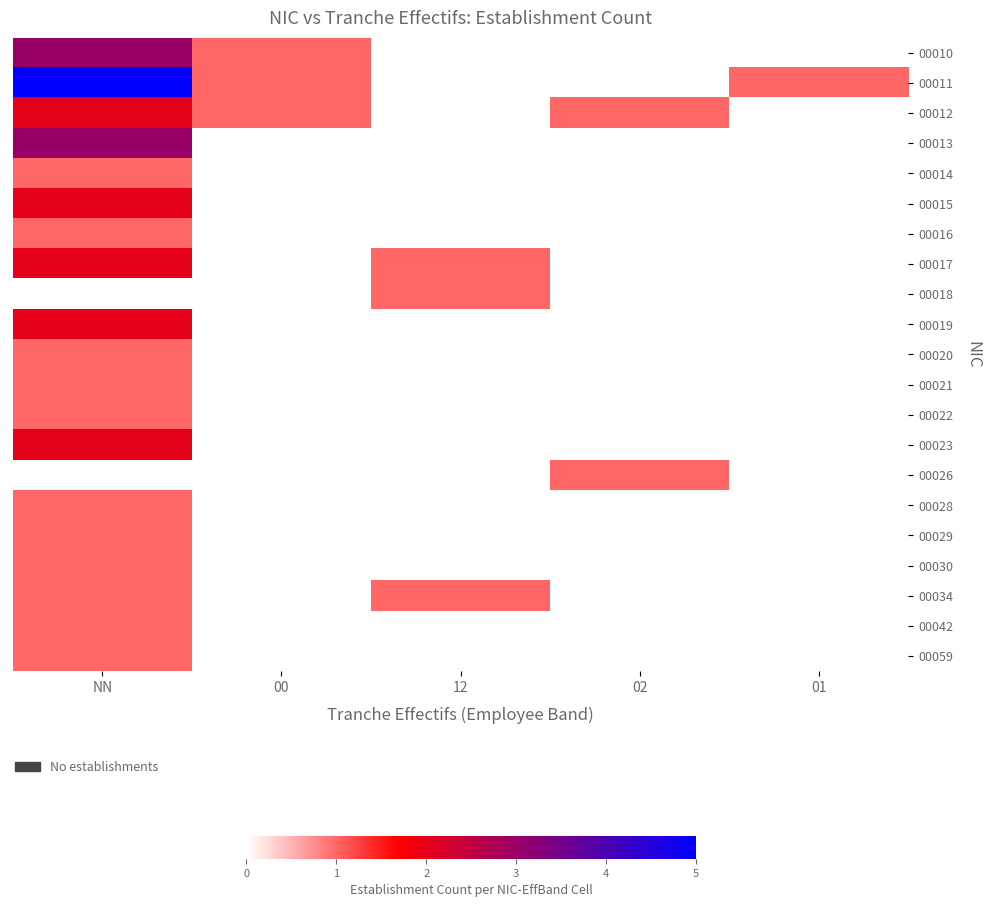

Which series has the largest total across all categories?

00011